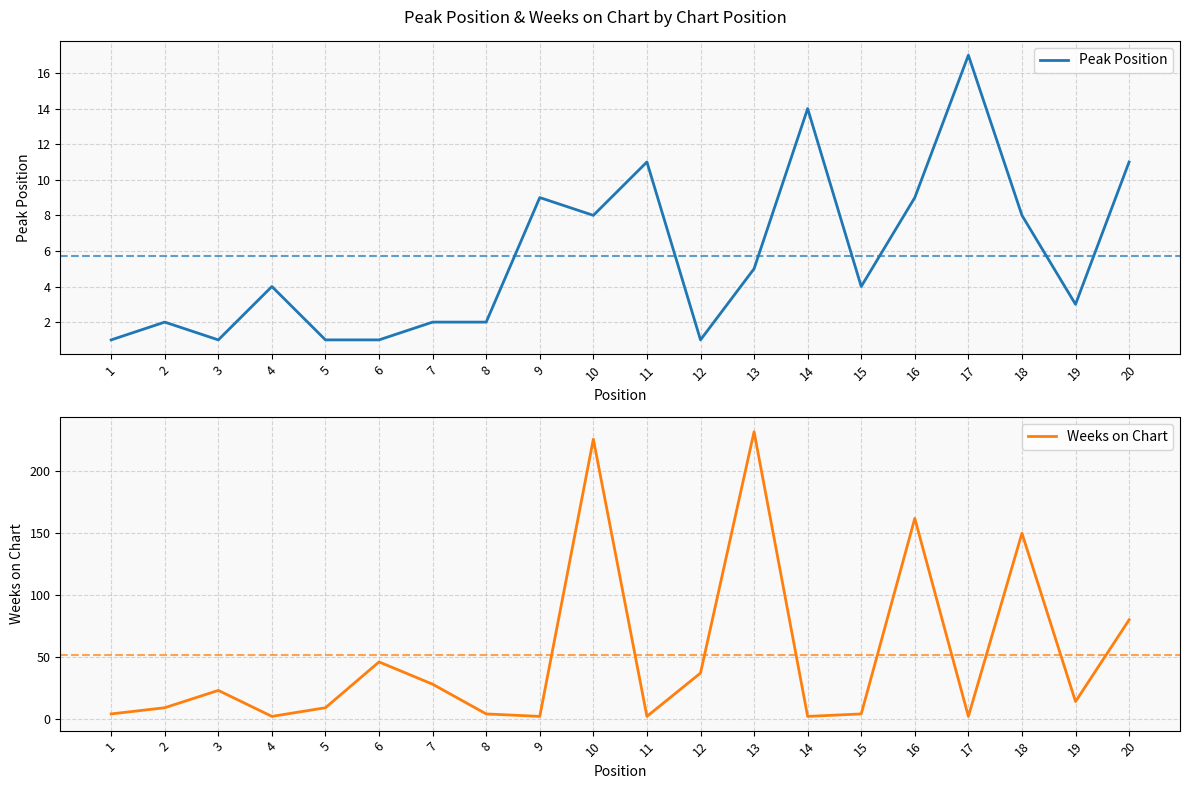

In Peak Position, how many points are higher than both neighbors (excluding endpoints)?

6